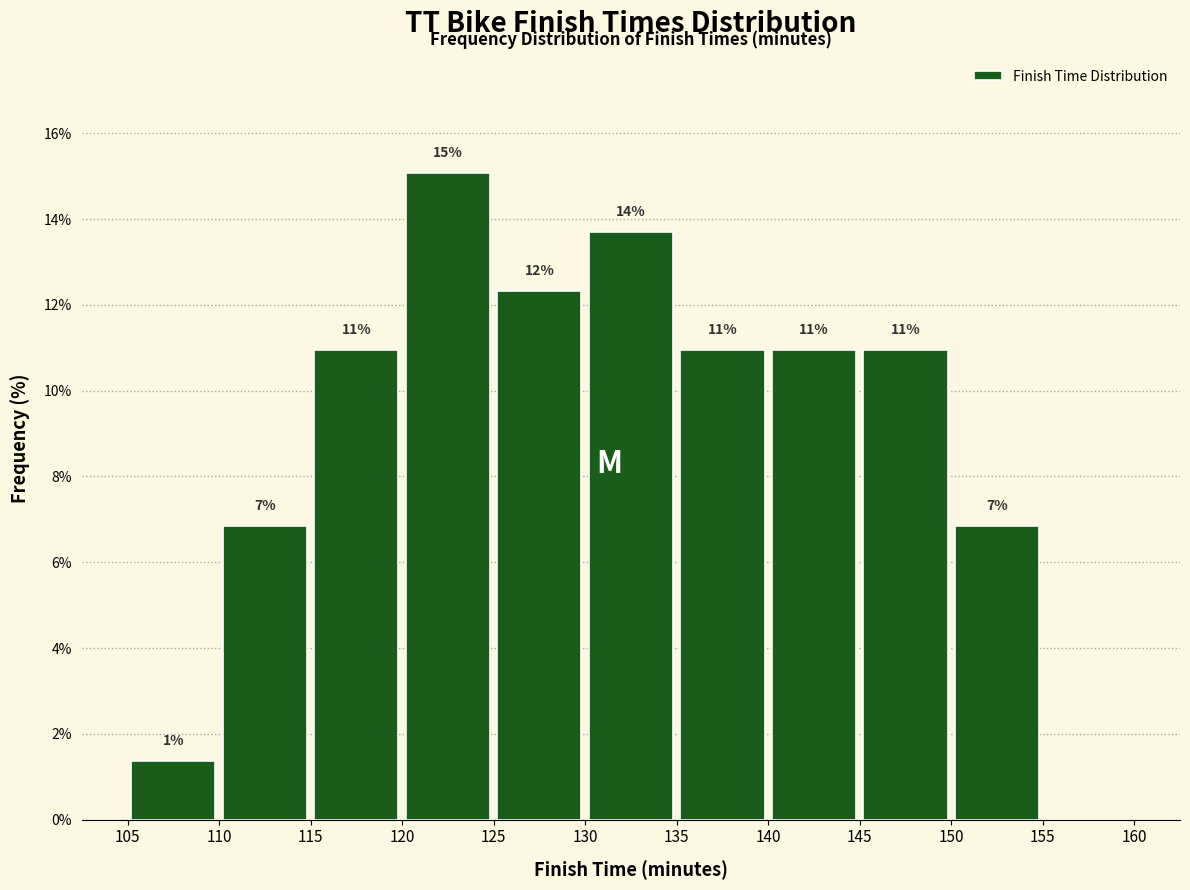

Over which range of the x-axis is the bar tallest?

120 to 125